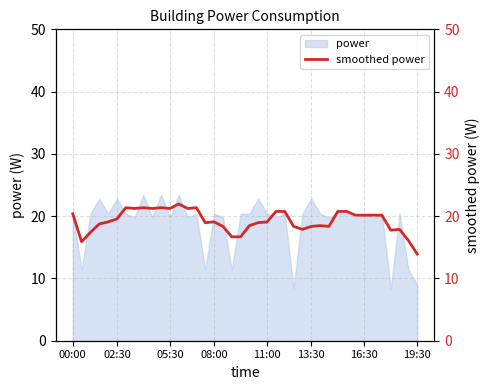

What is the value of the 3rd point from the left?

17.4